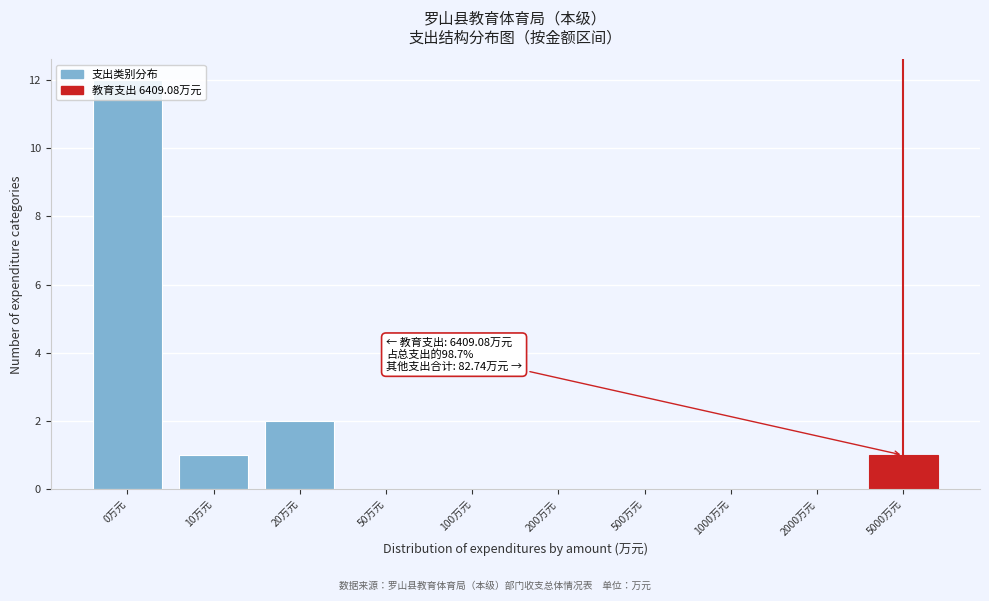

At which category does the chart reach its peak across all series?

0万元